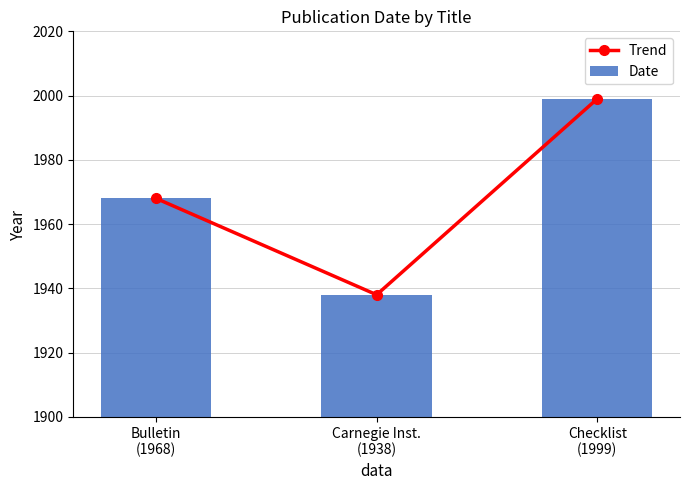

Rank the categories by Date value from highest to lowest.

Checklist
(1999), Bulletin
(1968), Carnegie Inst.
(1938)